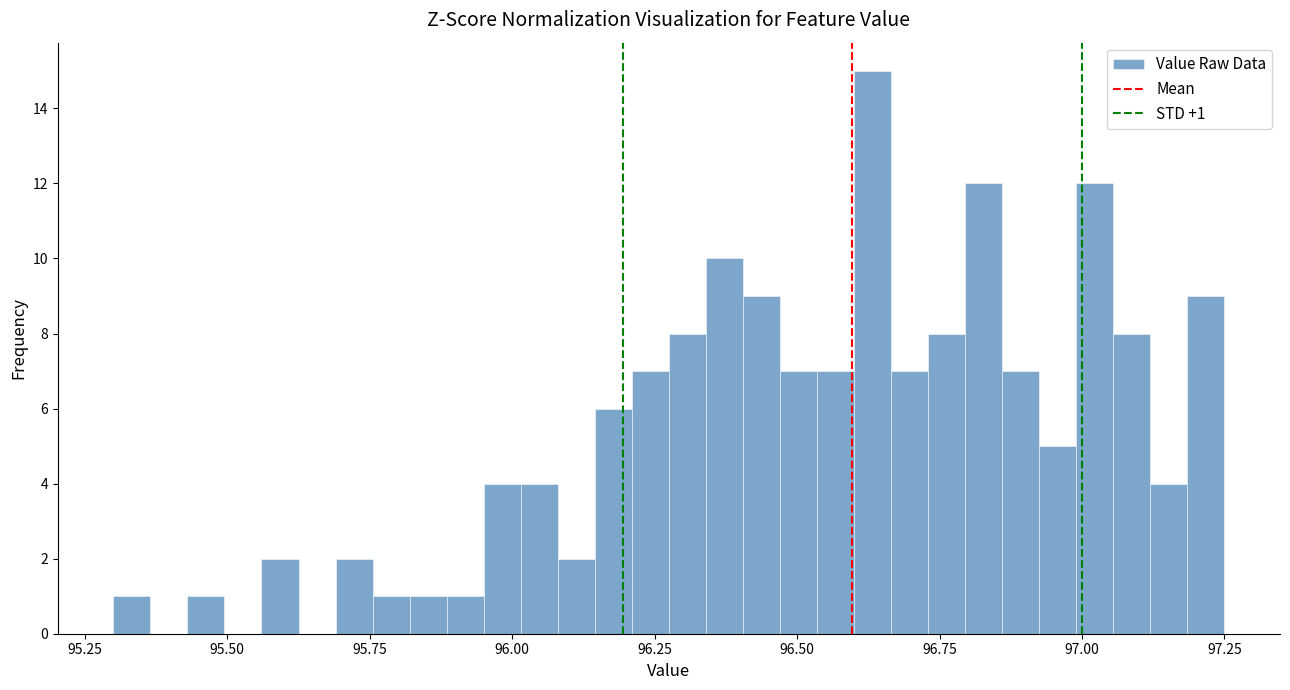

Around what value on the x-axis is the tallest bar? Give the approximate position of its centre, as read against the axis.

96.65